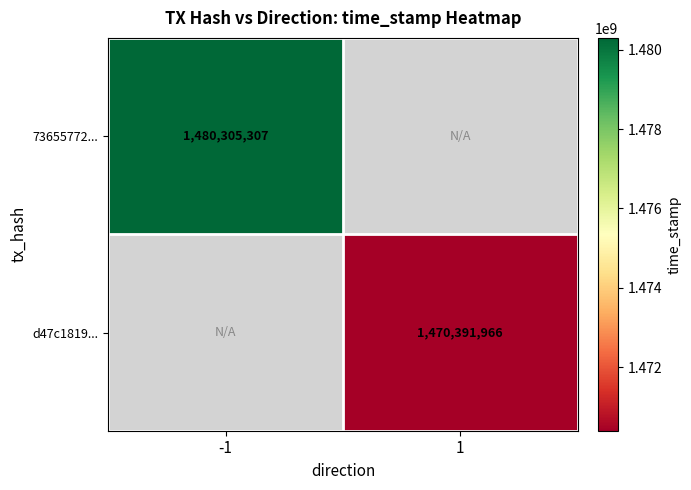

Is the value of d47c1819... at 1 greater than the value of 73655772... at -1?

No